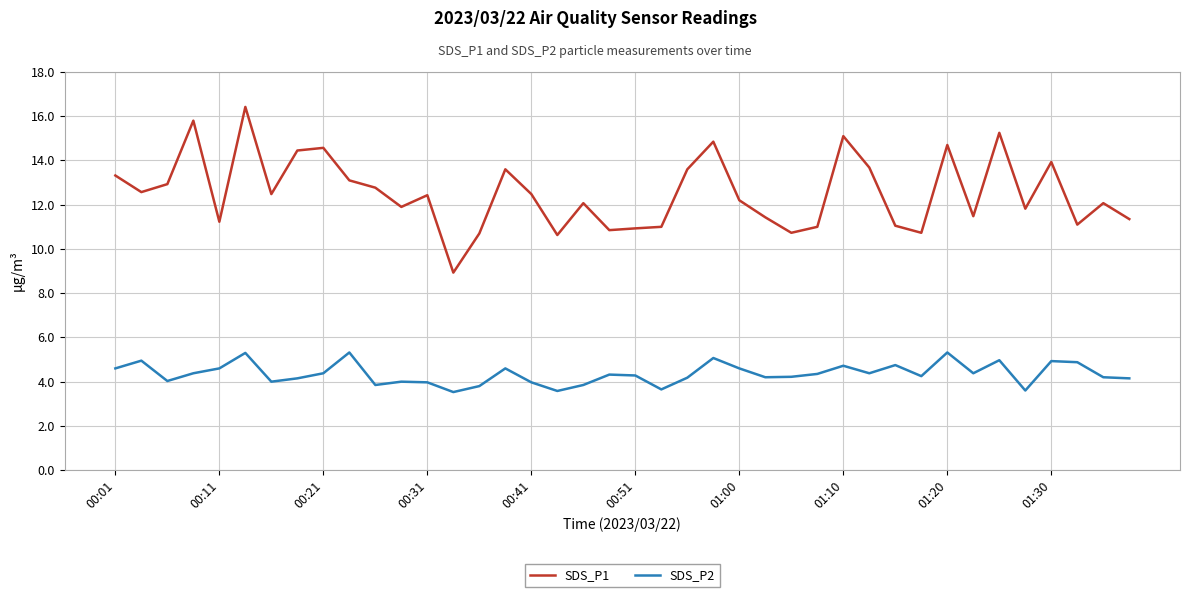

Which series has the largest total across all categories?

SDS_P1